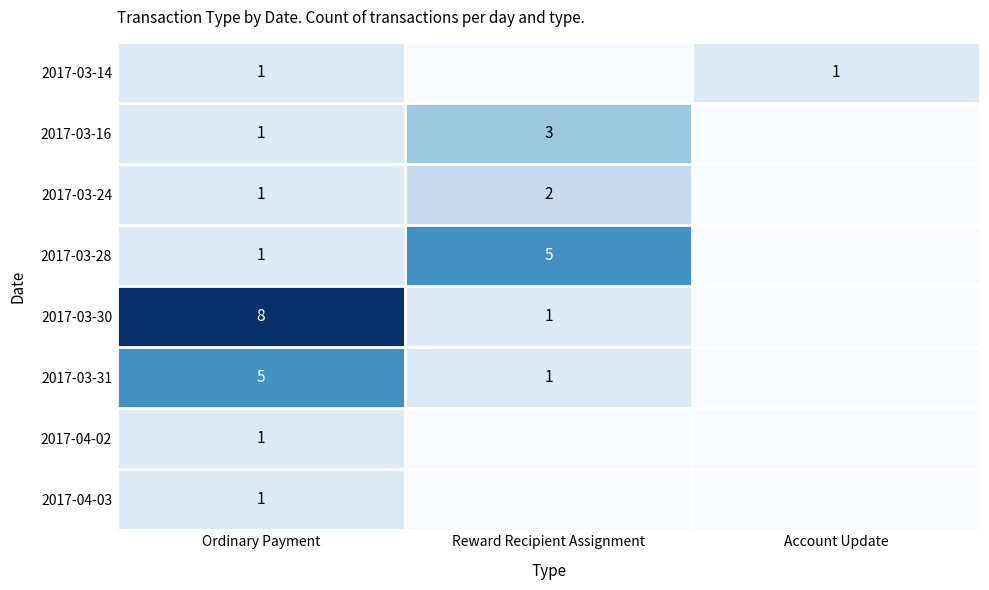

True or false: 2017-04-02 has a value of 1 at Ordinary Payment.

True